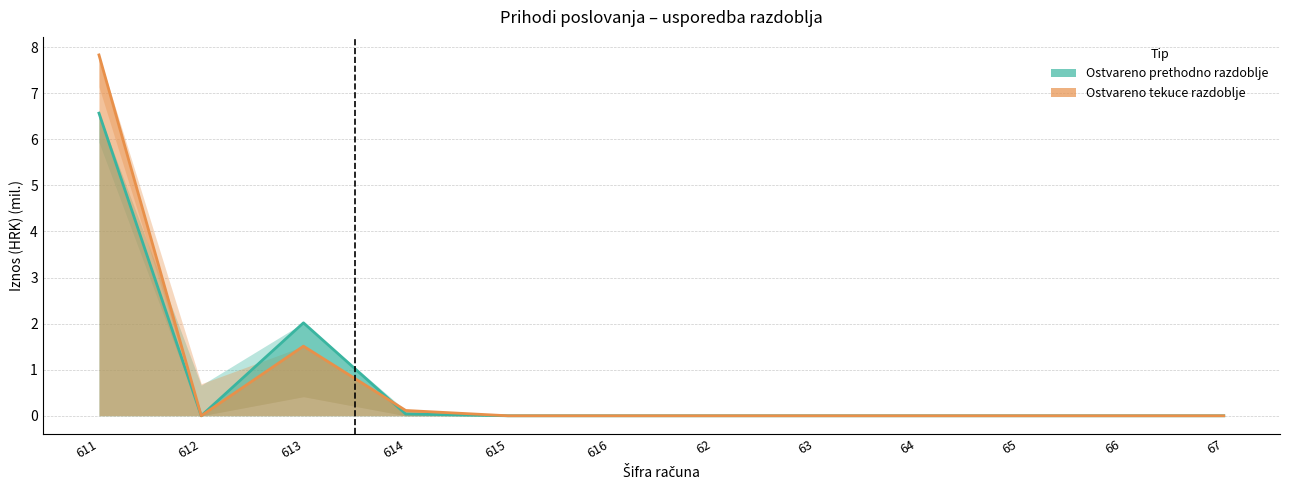

True or false: Ostvareno prethodno razdoblje and Ostvareno tekuce razdoblje cross at least once.

True